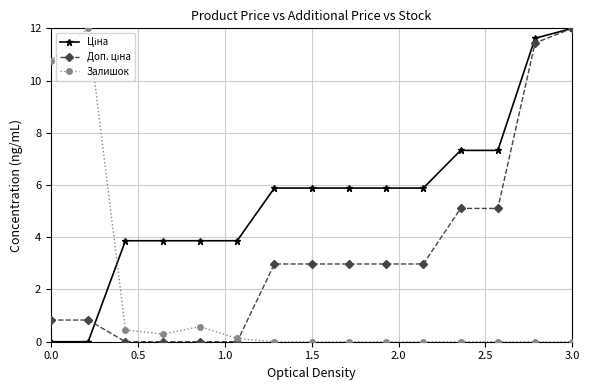

True or false: Залишок has more than 1 points higher than both neighbors.

True